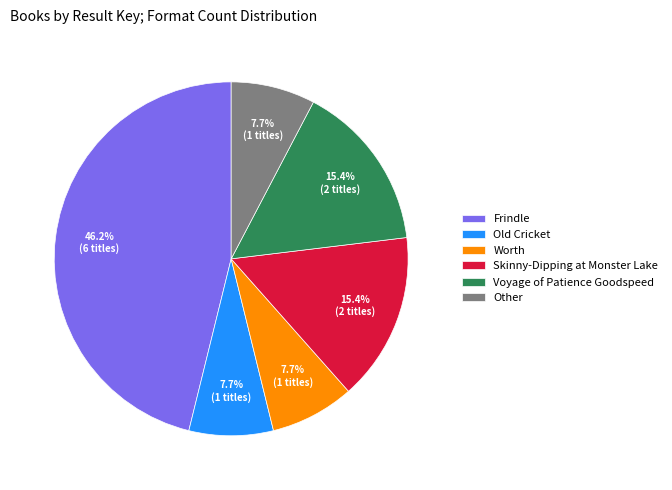

Does Skinny-Dipping at Monster Lake represent more than half of the total?

No